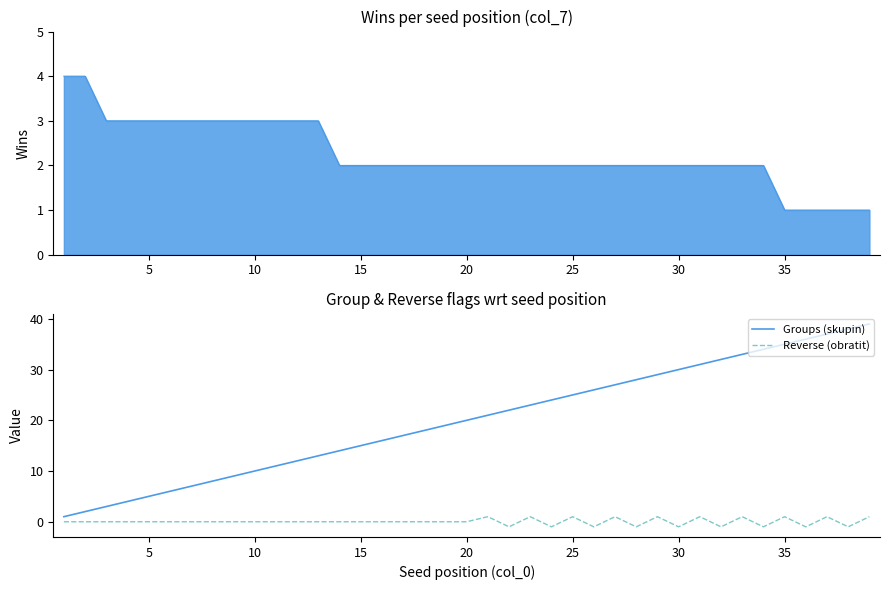

True or false: Groups (skupin) has a value of 31 at 20.

False